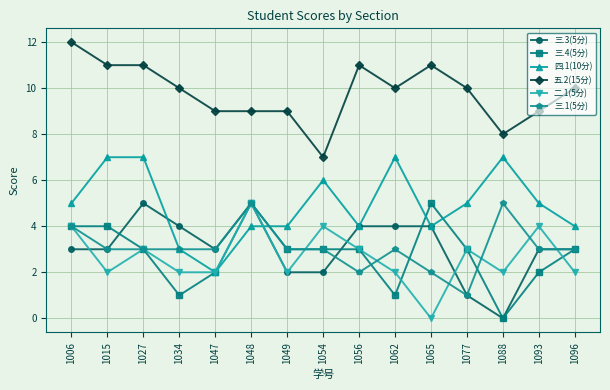

True or false: 五.2(15分) and 三.4(5分) intersect in this chart.

False